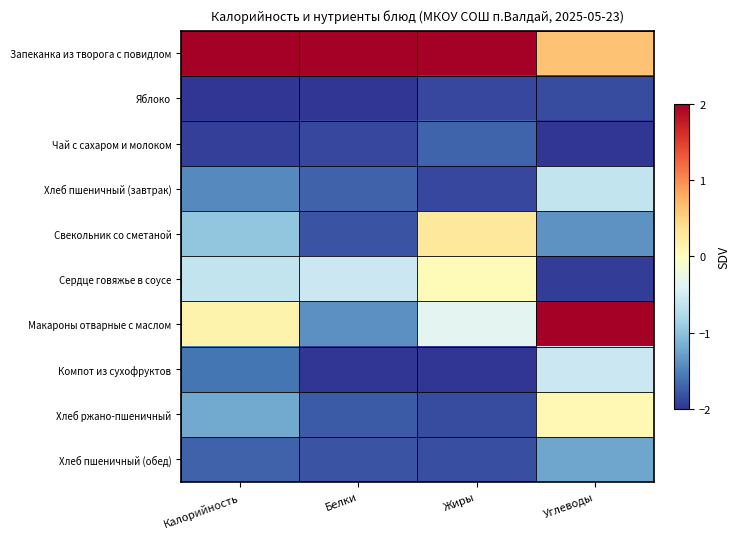

Reading left to right, transcribe all the data shown in this chart.

Запеканка из творога с повидлом: Калорийность=2.0	Белки=2.0	Жиры=2.0	Углеводы=0.6
Яблоко: Калорийность=-2.0	Белки=-2.0	Жиры=-1.9	Углеводы=-1.9
Чай с сахаром и молоком: Калорийность=-1.9	Белки=-1.9	Жиры=-1.7	Углеводы=-2.0
Хлеб пшеничный (завтрак): Калорийность=-1.5	Белки=-1.7	Жиры=-1.9	Углеводы=-0.6
Свекольник со сметаной: Калорийность=-1.0	Белки=-1.8	Жиры=0.3	Углеводы=-1.4
Сердце говяжье в соусе: Калорийность=-0.6	Белки=-0.5	Жиры=0.1	Углеводы=-1.9
Макароны отварные с маслом: Калорийность=0.1	Белки=-1.4	Жиры=-0.3	Углеводы=2.0
Компот из сухофруктов: Калорийность=-1.6	Белки=-2.0	Жиры=-2.0	Углеводы=-0.6
Хлеб ржано-пшеничный: Калорийность=-1.2	Белки=-1.8	Жиры=-1.8	Углеводы=0.1
Хлеб пшеничный (обед): Калорийность=-1.7	Белки=-1.8	Жиры=-1.8	Углеводы=-1.2